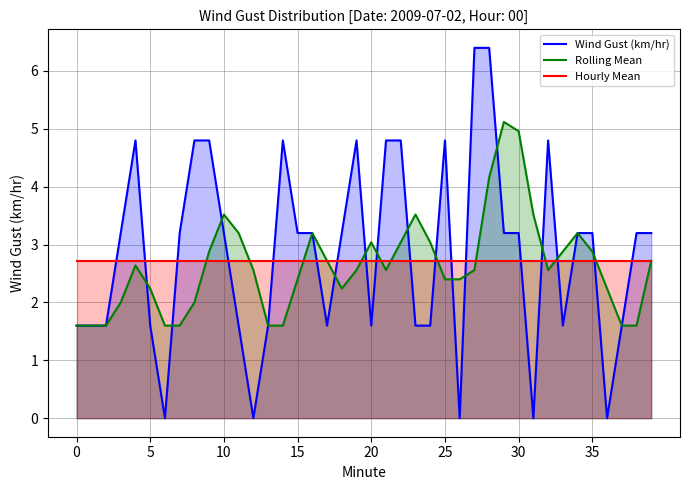

What is the difference between the highest and lowest values at 9?

2.1